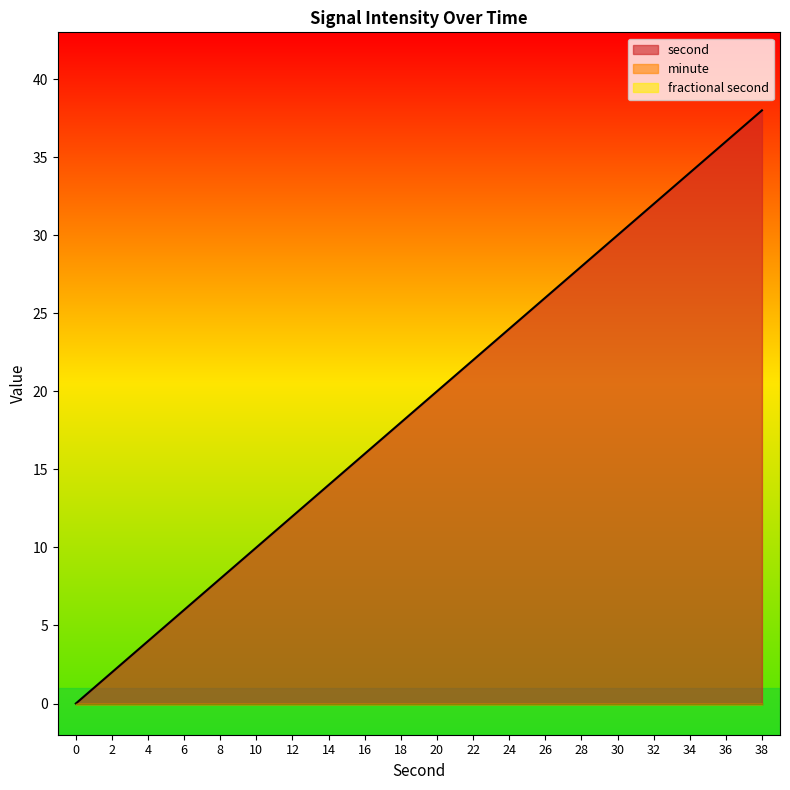

Which series has the widest spread of values?

second